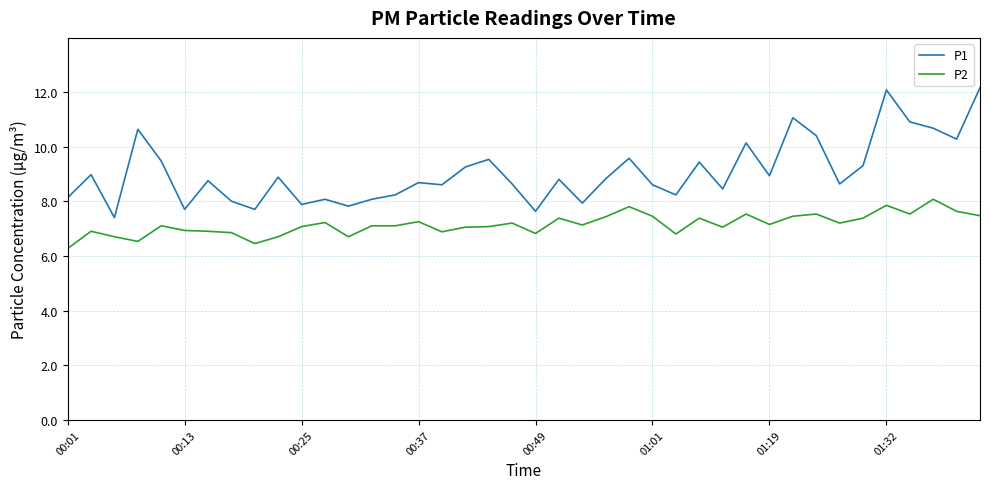

What is the minimum value for P2?

6.3